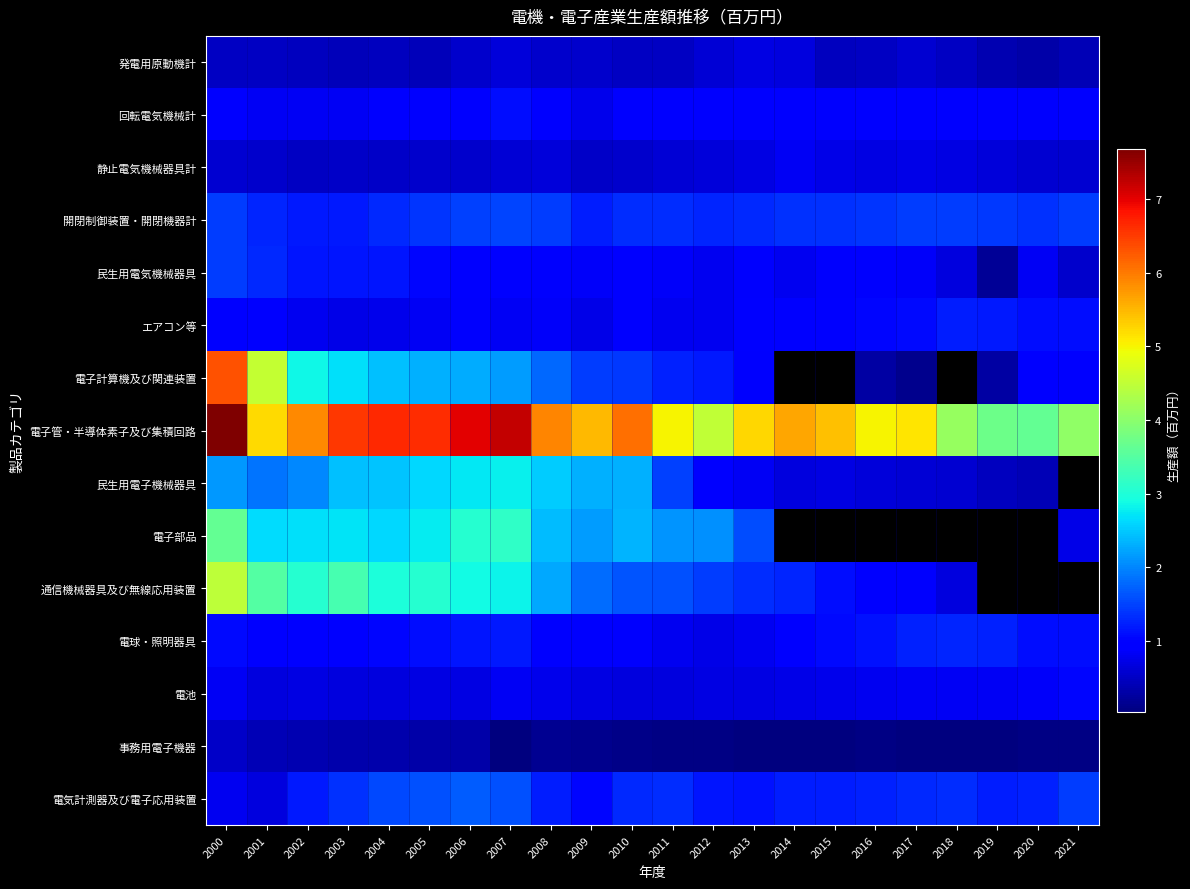

What is the difference between the highest and lowest values at 2015?

5390416.0